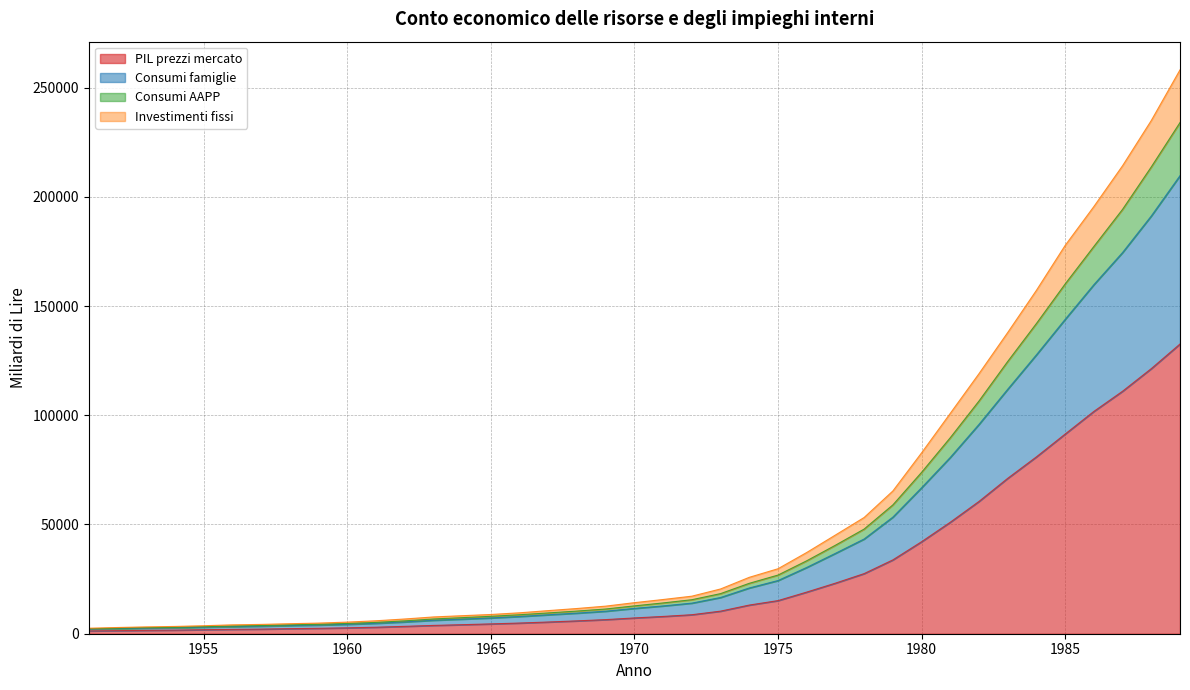

True or false: Investimenti fissi and Consumi famiglie intersect in this chart.

False